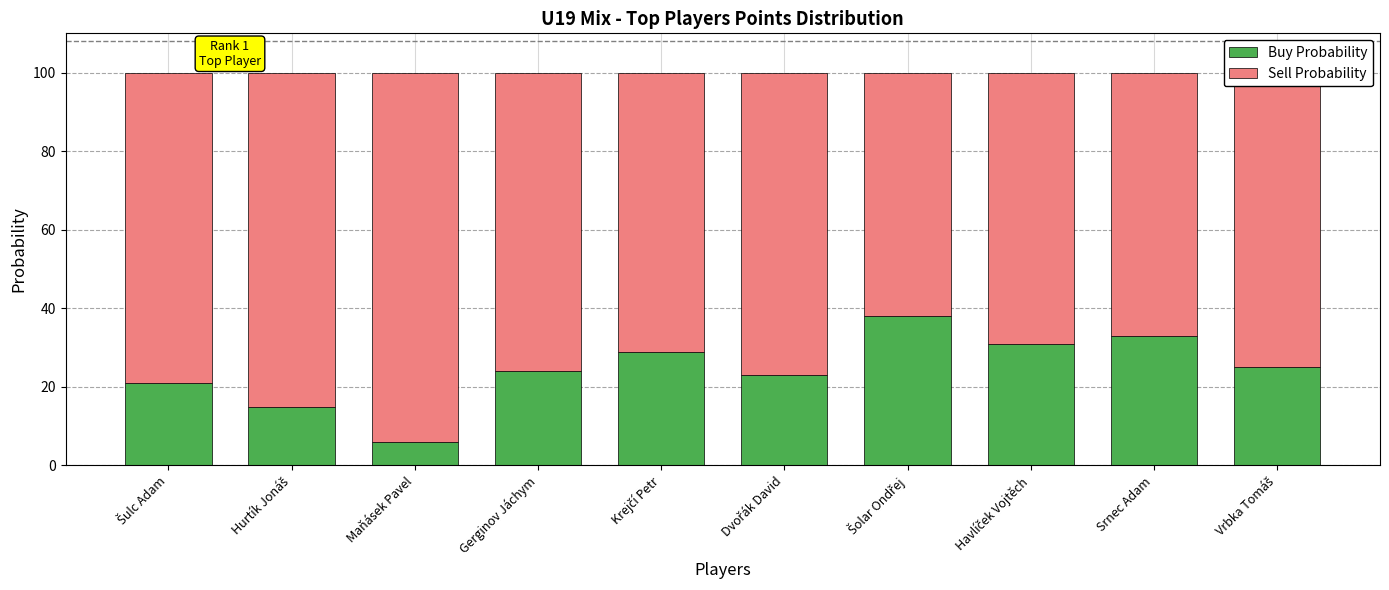

The Buy Probability series shows 24 at Gerginov Jáchym. True or false?

True